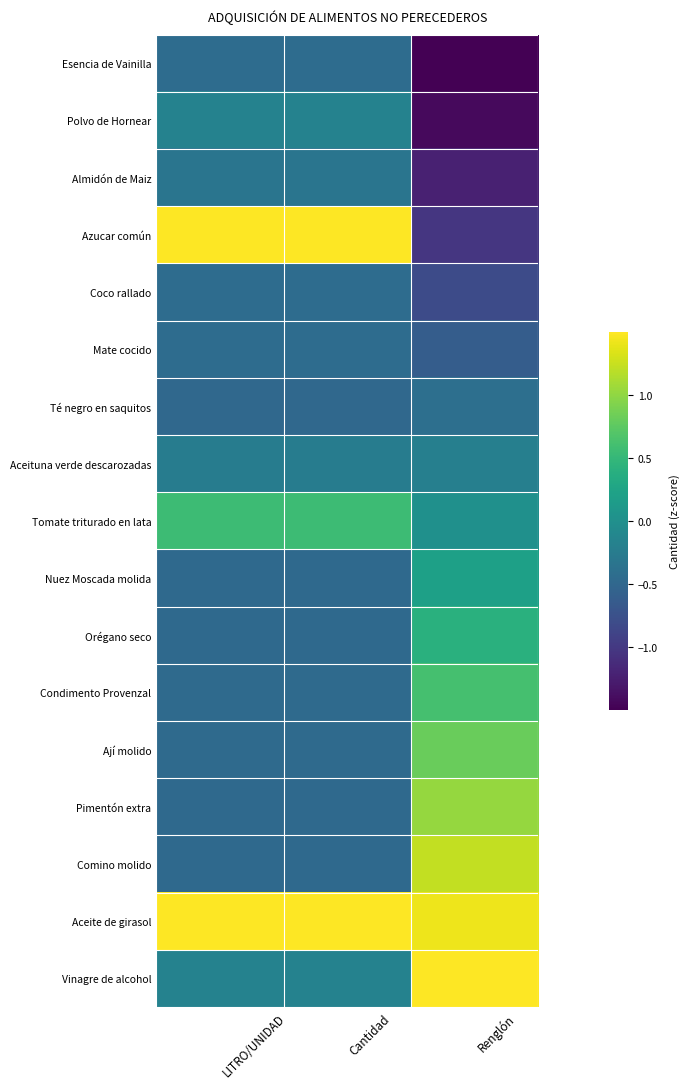

Reading left to right, extract all data points from this chart.

Esencia de Vainilla: LITRO/UNIDAD=-0.4	Cantidad=-0.4	Renglón=-1.6
Polvo de Hornear: LITRO/UNIDAD=-0.2	Cantidad=-0.2	Renglón=-1.4
Almidón de Maiz: LITRO/UNIDAD=-0.3	Cantidad=-0.3	Renglón=-1.2
Azucar común: LITRO/UNIDAD=1.5	Cantidad=1.5	Renglón=-1.0
Coco rallado: LITRO/UNIDAD=-0.4	Cantidad=-0.4	Renglón=-0.8
Mate cocido: LITRO/UNIDAD=-0.4	Cantidad=-0.4	Renglón=-0.6
Té negro en saquitos: LITRO/UNIDAD=-0.5	Cantidad=-0.5	Renglón=-0.4
Aceituna verde descarozadas: LITRO/UNIDAD=-0.2	Cantidad=-0.2	Renglón=-0.2
Tomate triturado en lata: LITRO/UNIDAD=0.6	Cantidad=0.6	Renglón=0.0
Nuez Moscada molida: LITRO/UNIDAD=-0.5	Cantidad=-0.5	Renglón=0.2
Orégano seco: LITRO/UNIDAD=-0.5	Cantidad=-0.5	Renglón=0.4
Condimento Provenzal: LITRO/UNIDAD=-0.5	Cantidad=-0.5	Renglón=0.6
Ají molido: LITRO/UNIDAD=-0.5	Cantidad=-0.5	Renglón=0.8
Pimentón extra: LITRO/UNIDAD=-0.5	Cantidad=-0.5	Renglón=1.0
Comino molido: LITRO/UNIDAD=-0.5	Cantidad=-0.5	Renglón=1.2
Aceite de girasol: LITRO/UNIDAD=3.5	Cantidad=3.5	Renglón=1.4
Vinagre de alcohol: LITRO/UNIDAD=-0.2	Cantidad=-0.2	Renglón=1.6